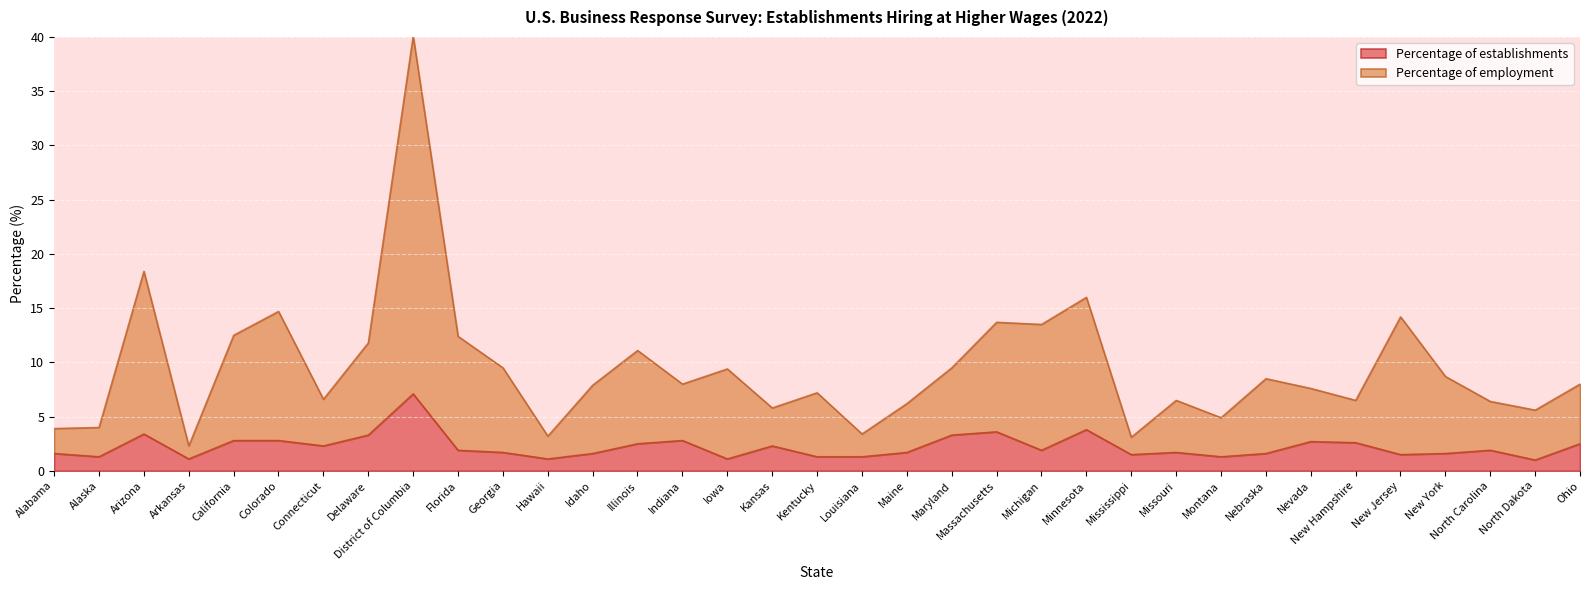

What is the approximate value of Percentage of establishments at California?

2.8